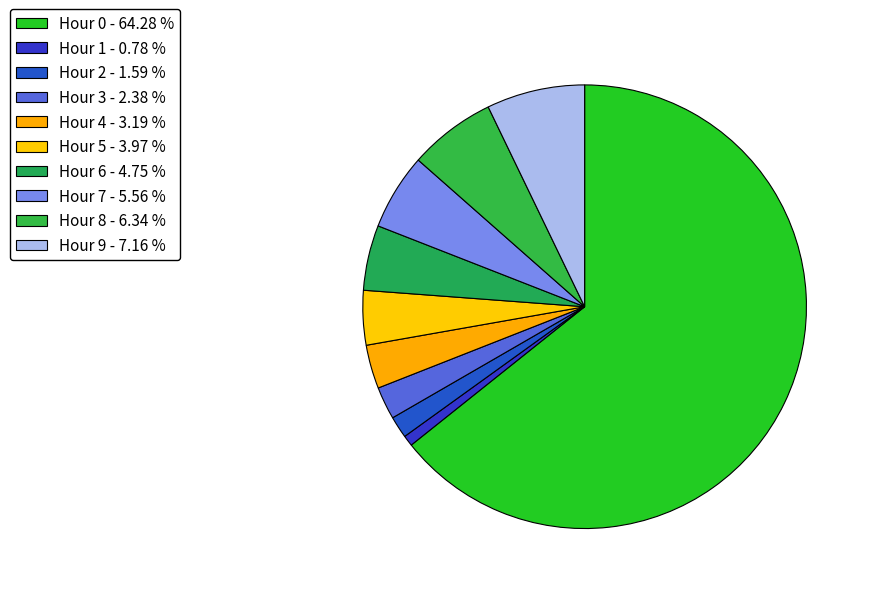

Which category has the smallest portion of the pie?

Hour 1